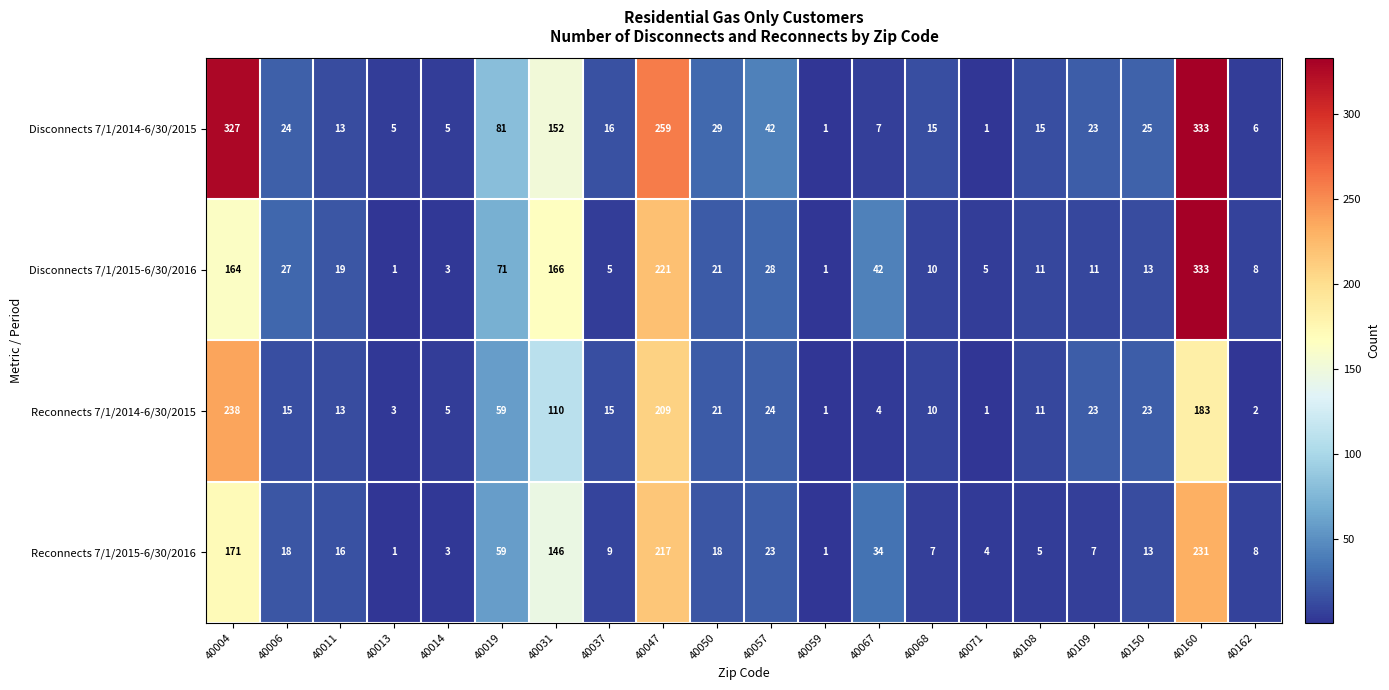

How many data points does each series have?

20